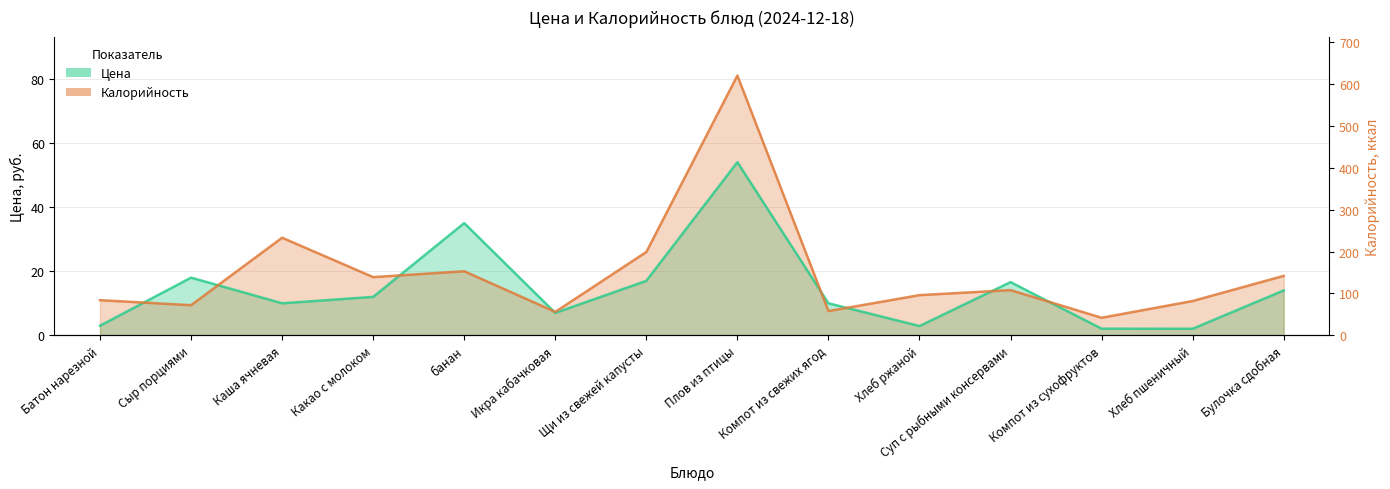

Rank the series by their average value, from lowest to highest.

Цена, Калорийность